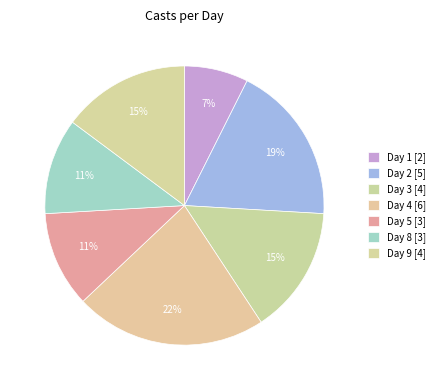

What percentage is NOT represented by Day 1?

92.6%